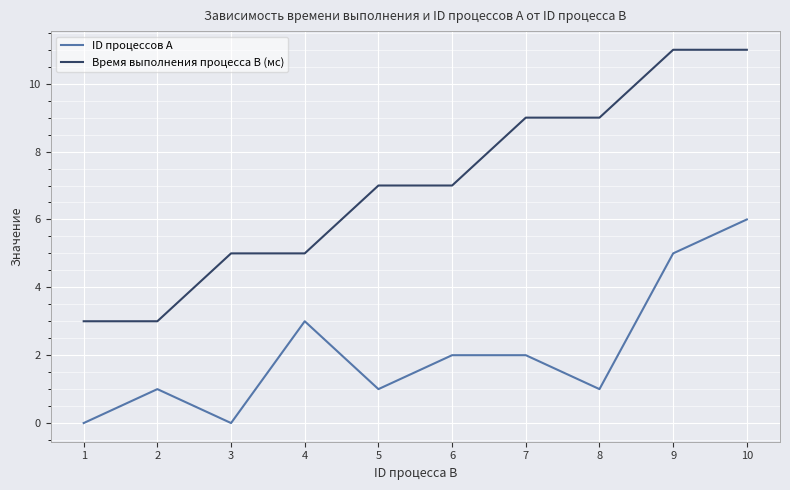

What is the sum of the Время выполнения процесса B (мс) values at 1 and 9?

14